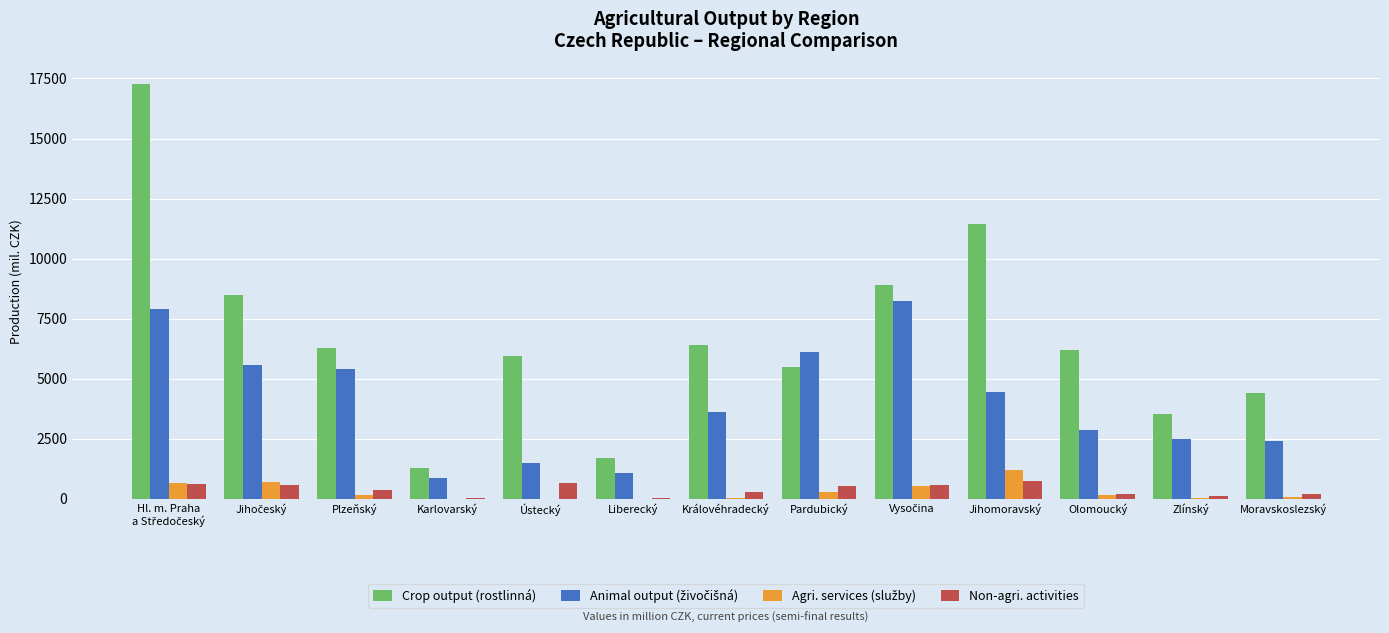

Between Liberecký and Zlínský, which series saw the biggest shift?

Crop output (rostlinná)